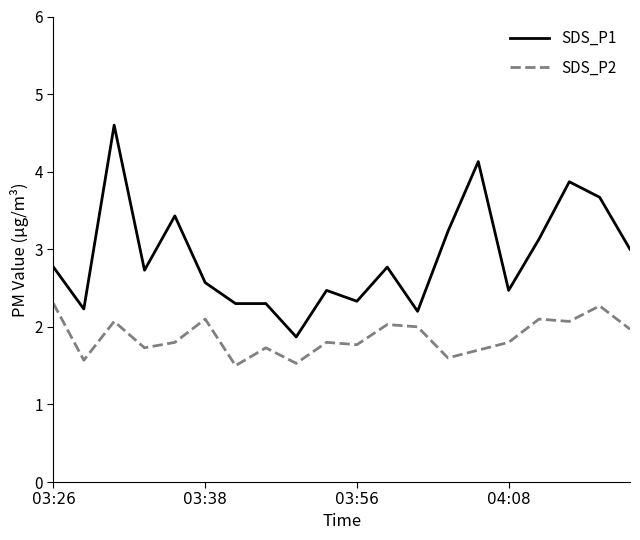

Which series has the largest range (max minus min)?

SDS_P1